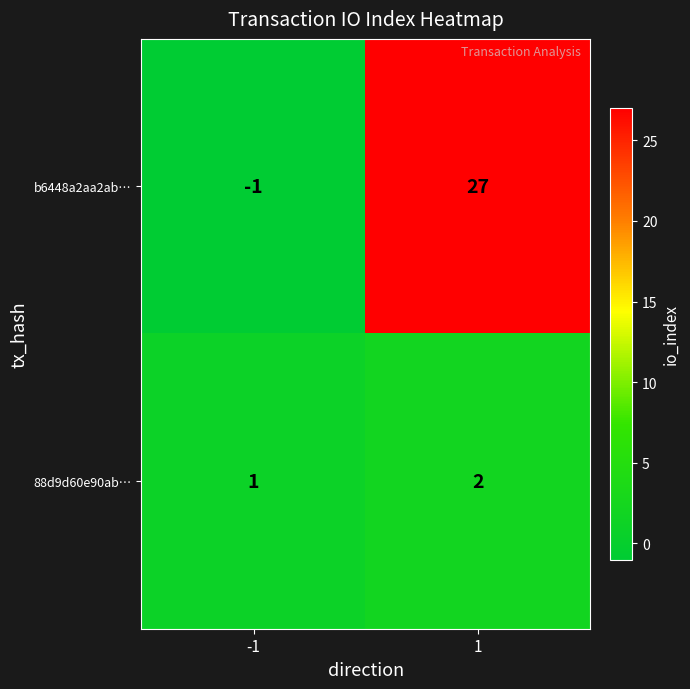

Reading right to left, extract all data points from this chart.

b6448a2aa2ab…: 1=27	-1=-1
88d9d60e90ab…: 1=2	-1=1